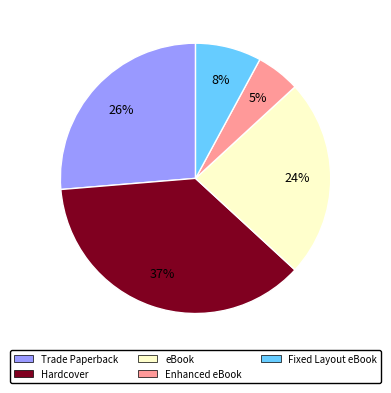

Does any single category account for the majority?

No